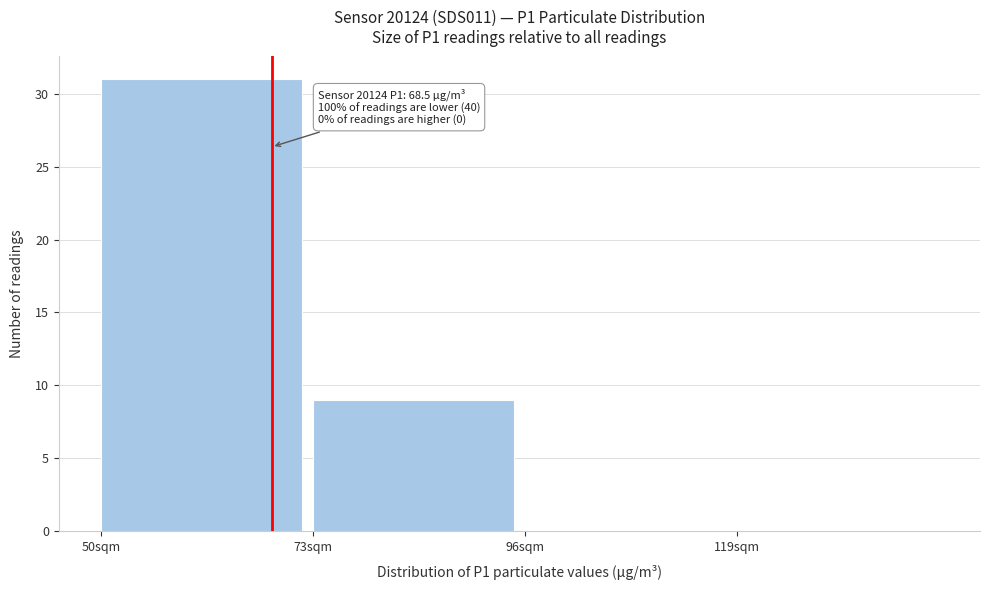

Which range on the x-axis has the tallest bar?

50 to 73